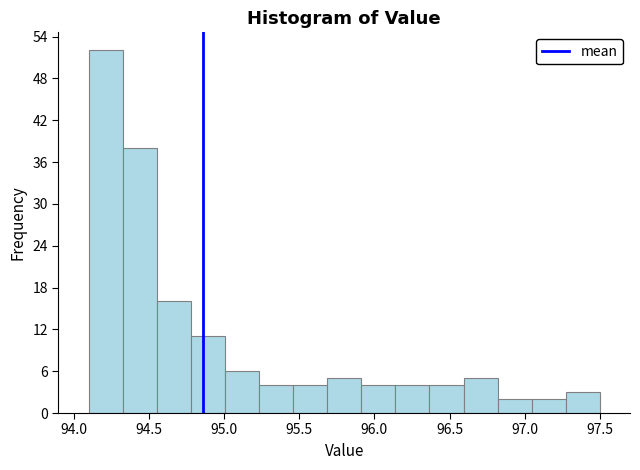

Which range on the x-axis has the tallest bar?

94.10 to 94.35